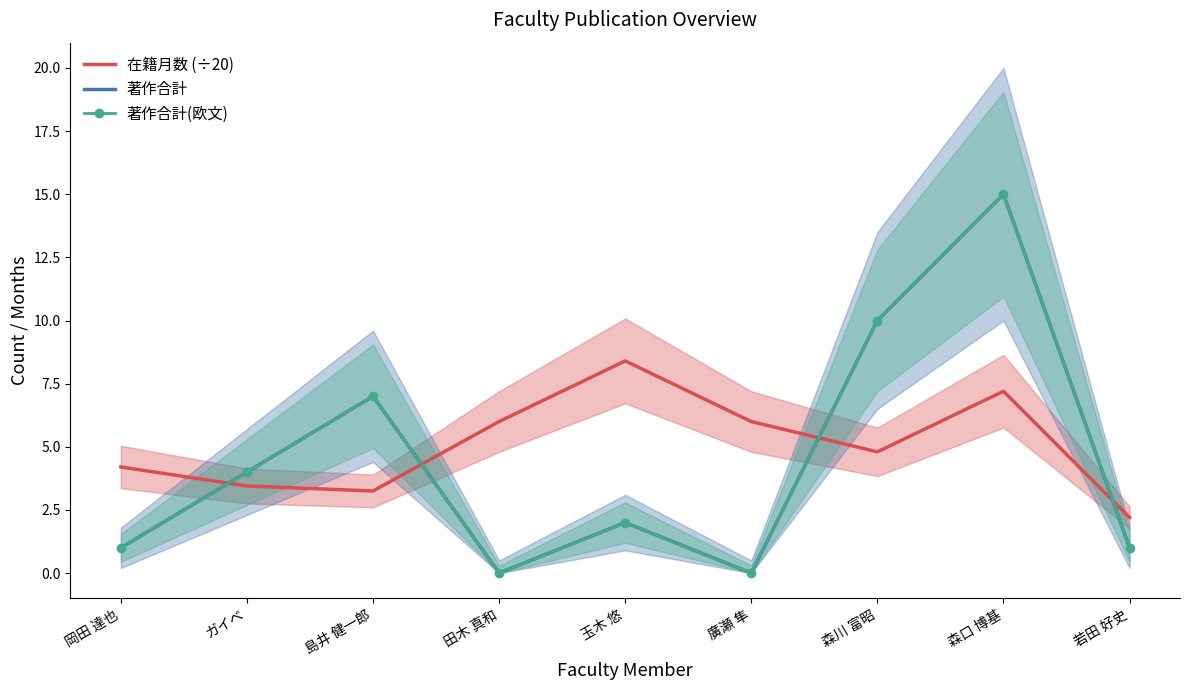

The value of 在籍月数 (÷20) at 廣瀬 隼 is 9.4. True or false?

False